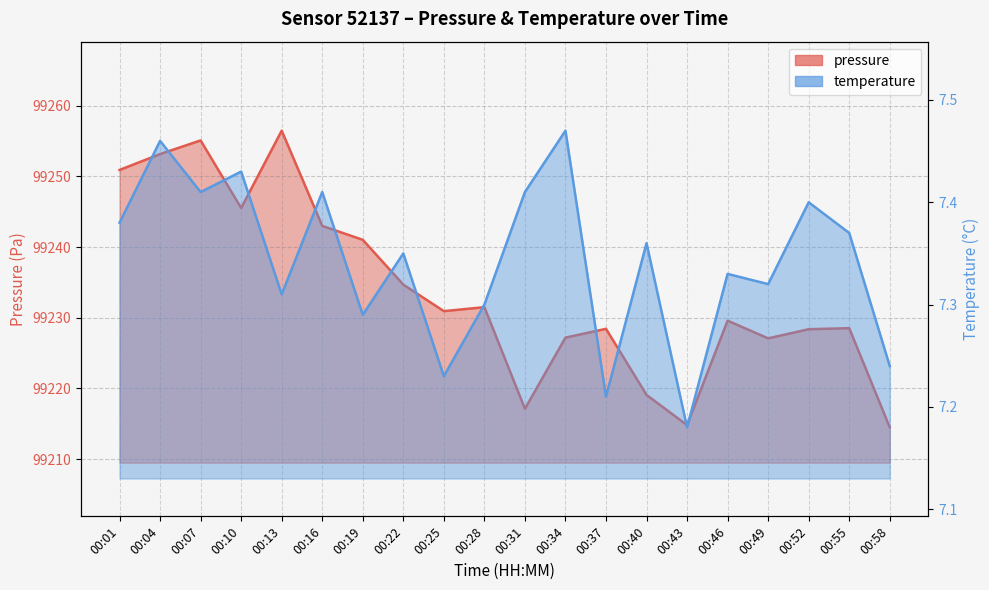

True or false: temperature and pressure cross at least once.

False